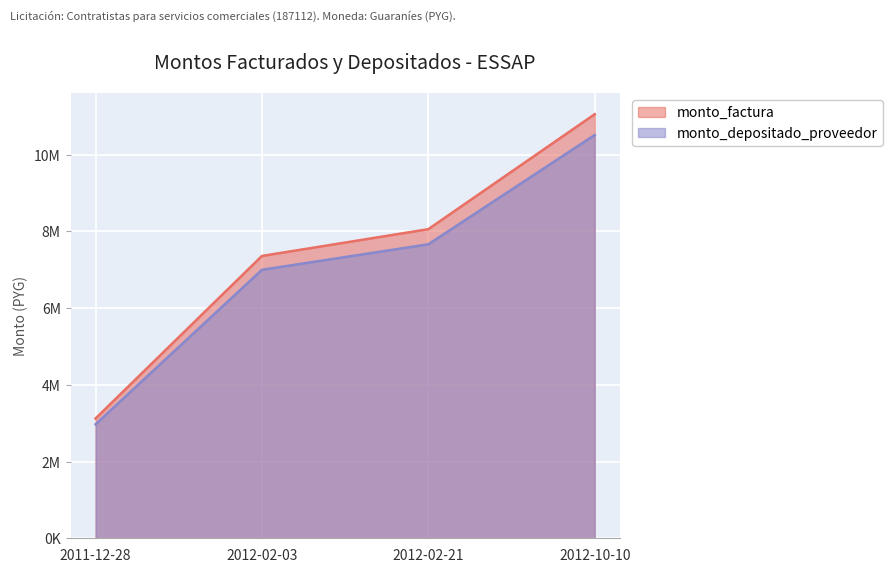

What is the sum of the monto_factura values at 2012-02-21 and 2012-10-10?

19114928